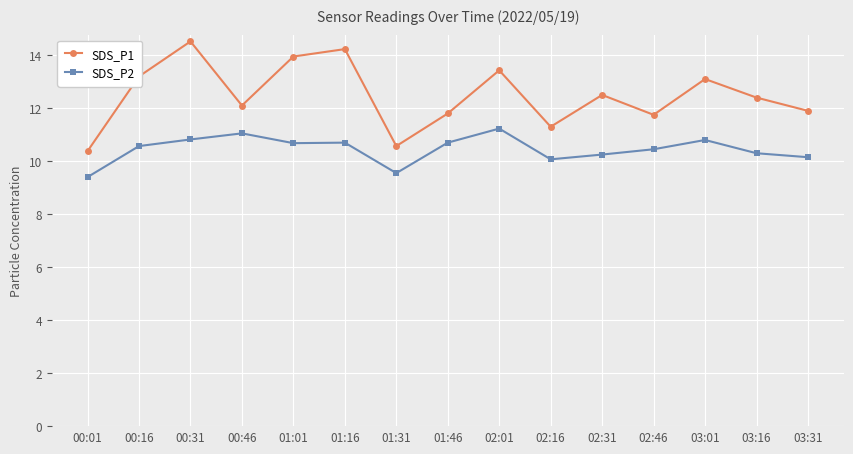

At 03:16, list the series in order from smallest to largest.

SDS_P2, SDS_P1